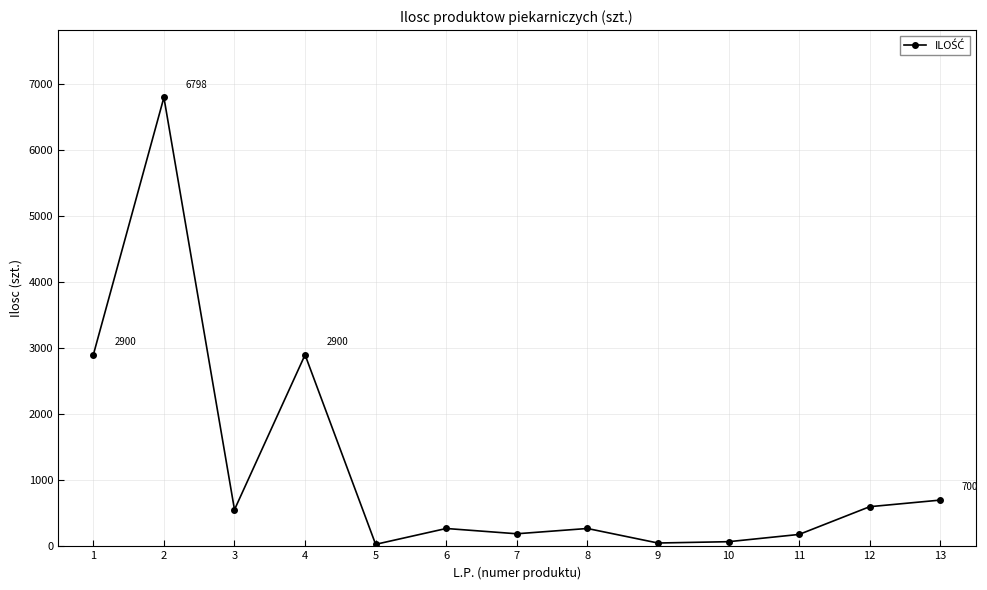

The value at 6 is 270. True or false?

True